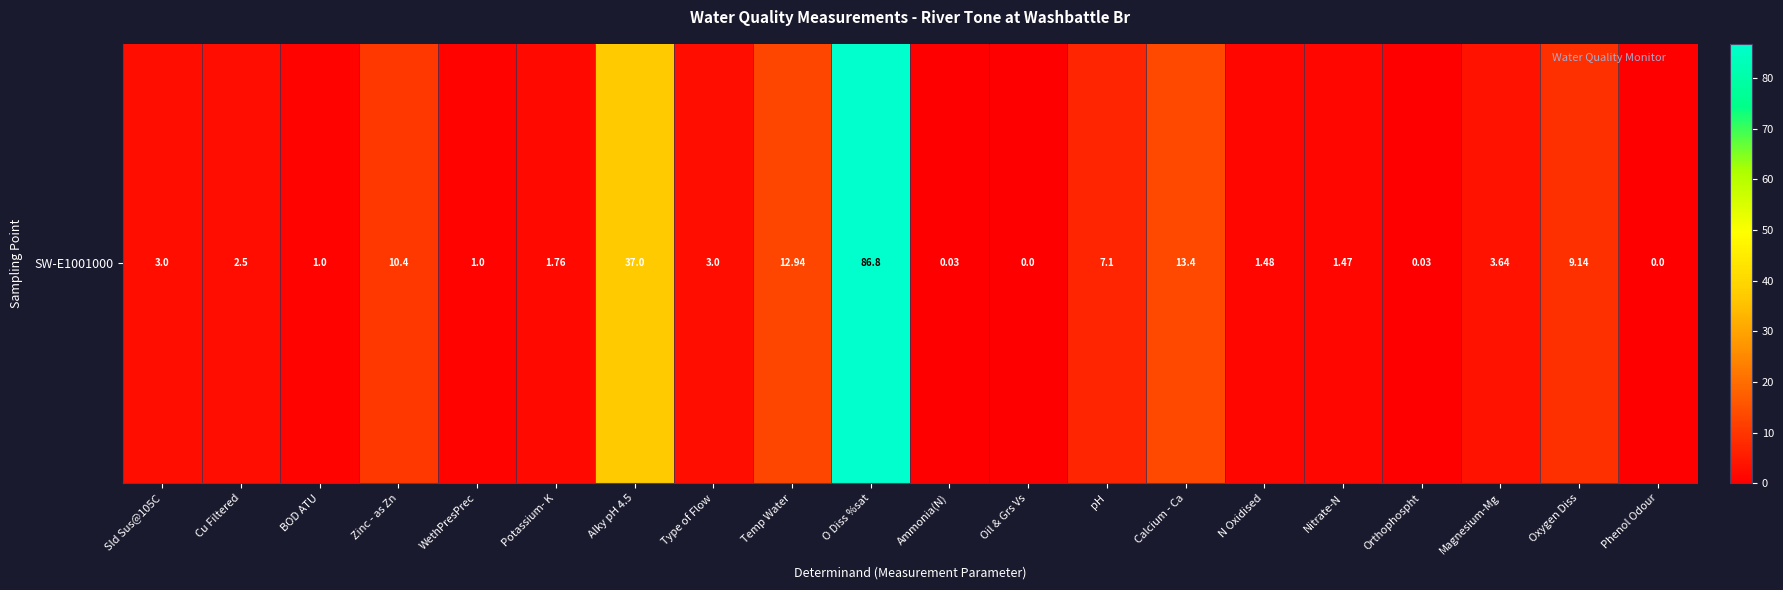

How many values exceed 3?

8